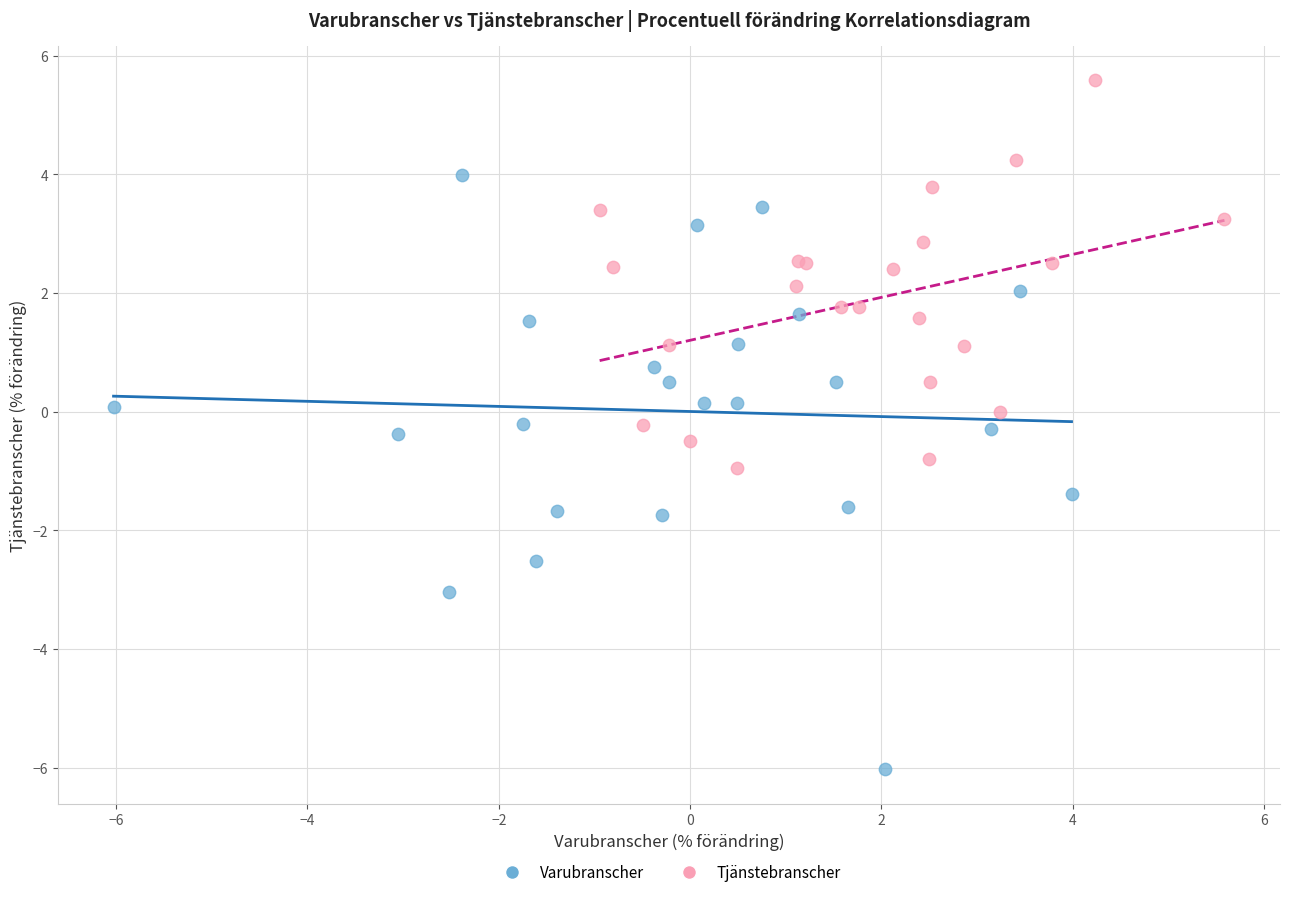

Which series contains the lowest Y value?

Varubranscher